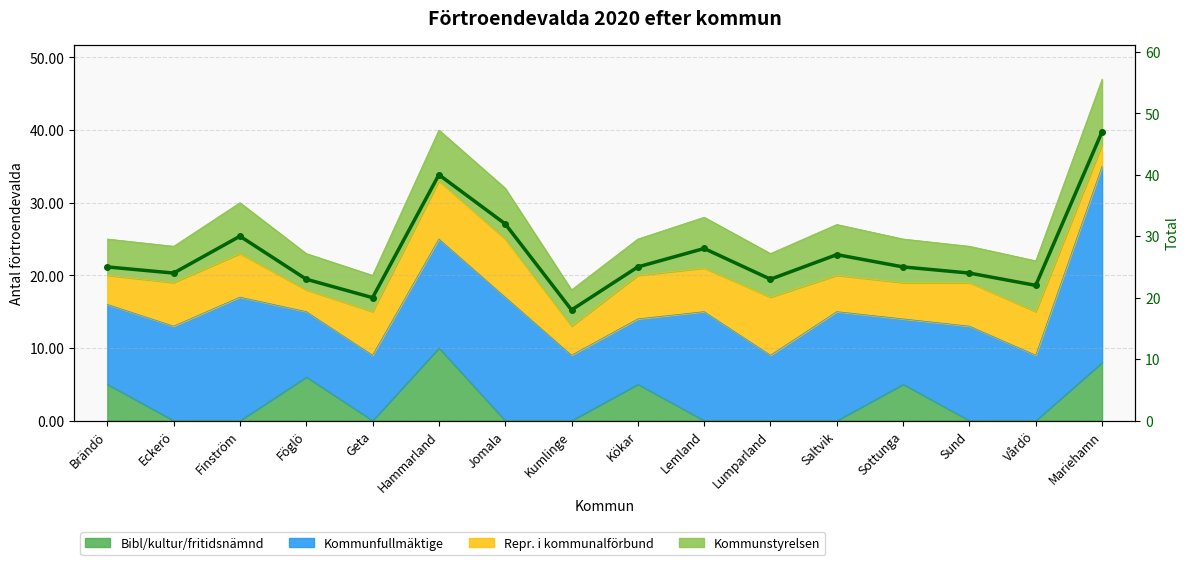

Reading left to right, extract all data points from this chart.

Brändö=25	Eckerö=24	Finström=30	Föglö=23	Geta=20	Hammarland=40	Jomala=32	Kumlinge=18	Kökar=25	Lemland=28	Lumparland=23	Saltvik=27	Sottunga=25	Sund=24	Vårdö=22	Mariehamn=47